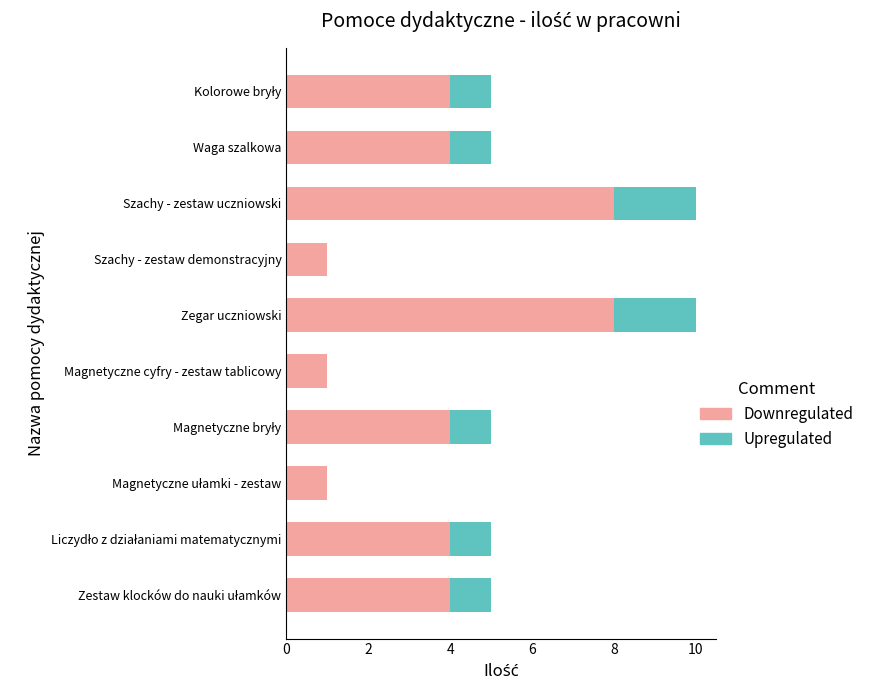

Is it true that Downregulated equals 13 at Zegar uczniowski?

False